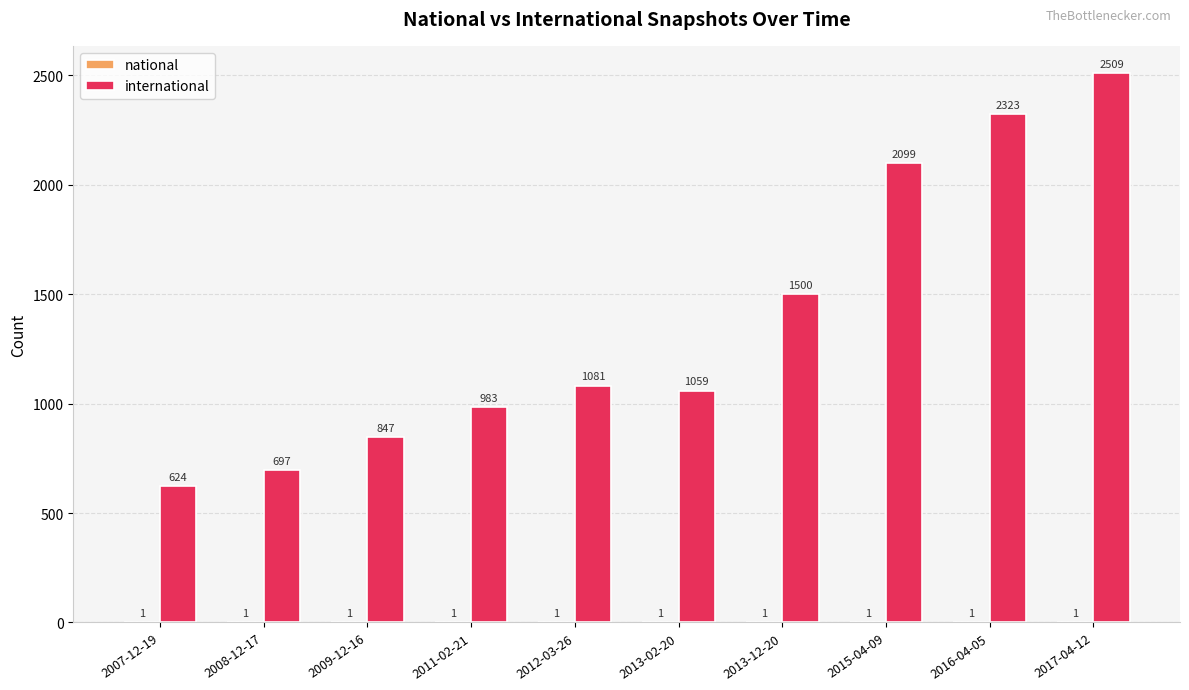

What is the greatest value displayed?

2509